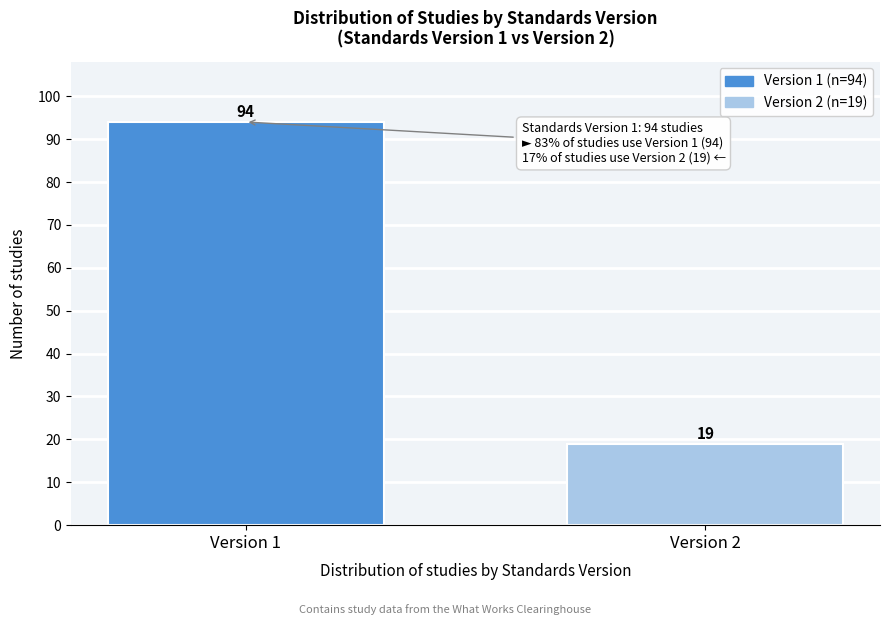

Reading left to right, list all the values displayed in this chart.

Version 1=94	Version 2=19